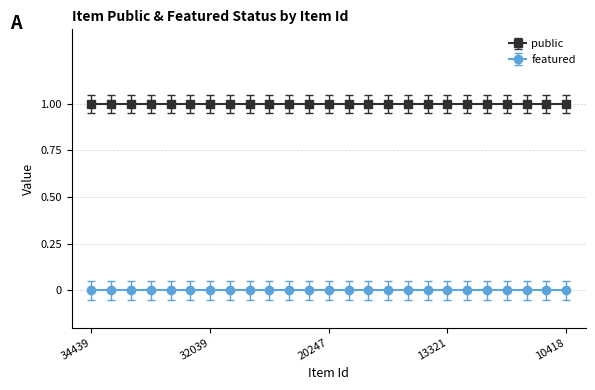

Which series changed the most between 18318 and 13319?

public